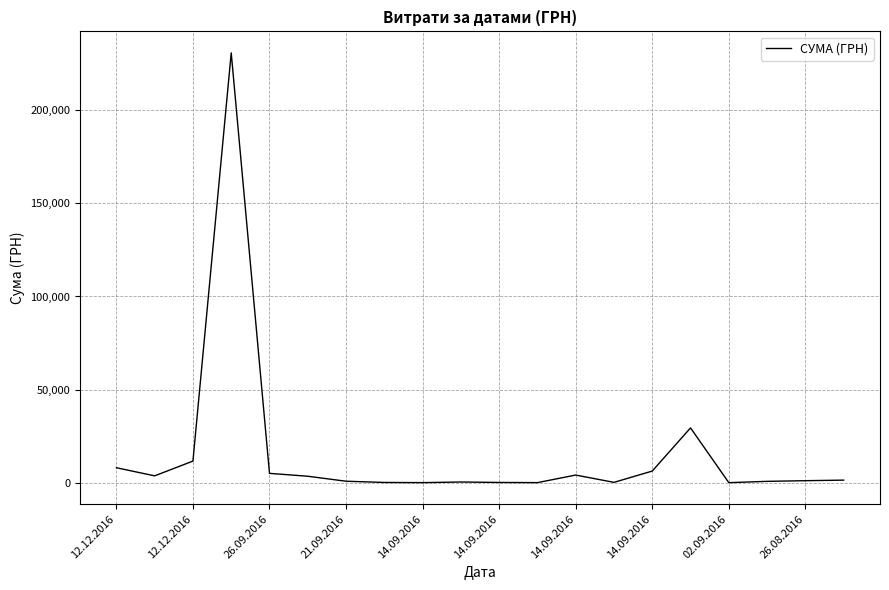

What is the greatest value displayed?

230842.2